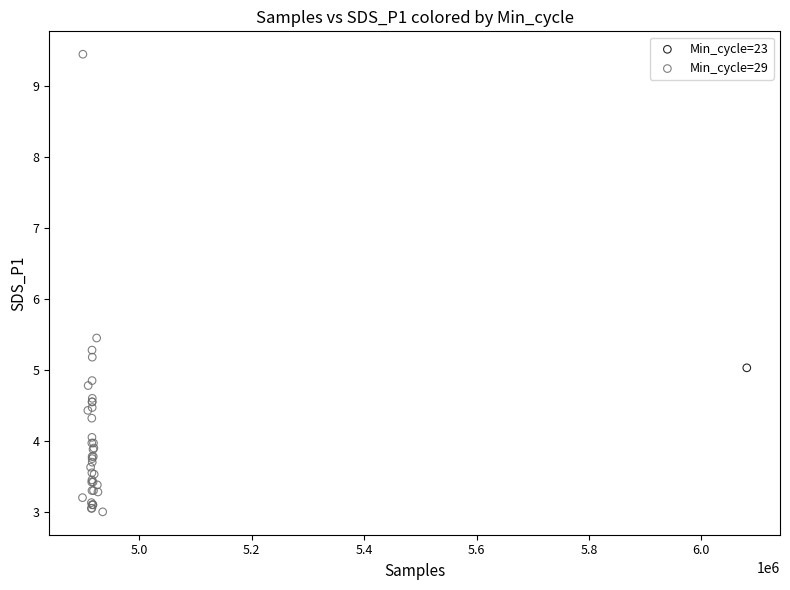

What are all the series names shown in the legend?

Min_cycle=23, Min_cycle=29